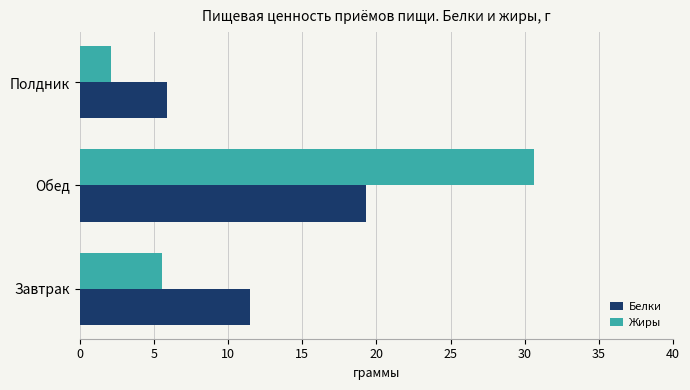

What is the difference between the highest and lowest values at Полдник?

3.8